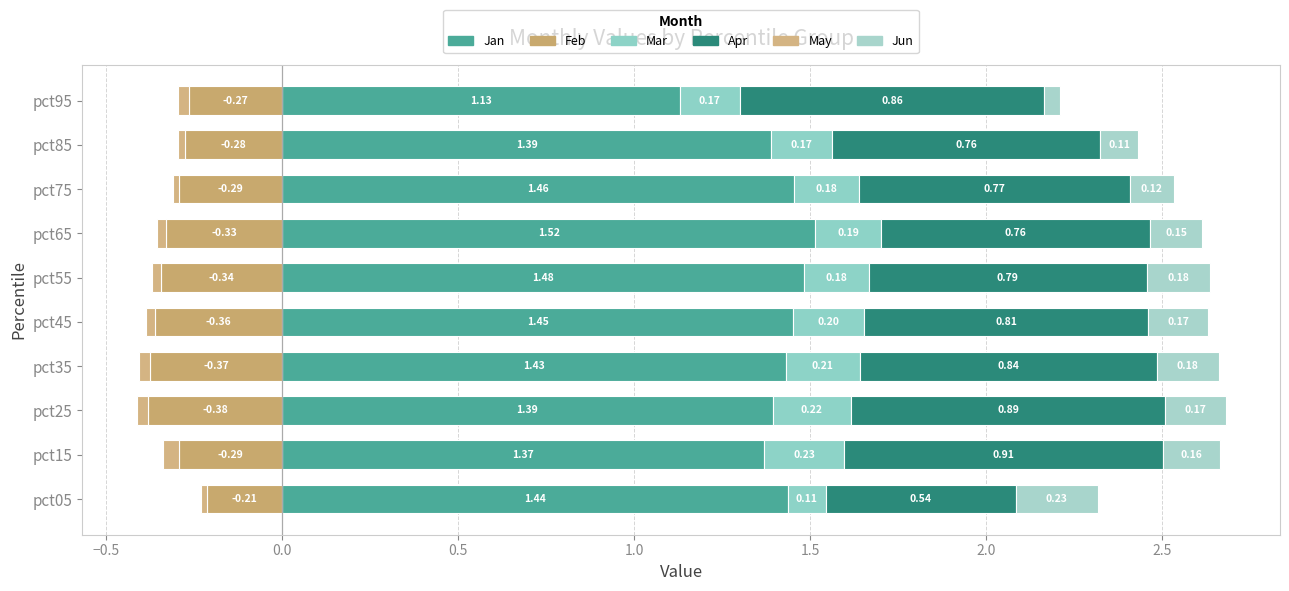

What are all the series names shown in the legend?

Jan, Feb, Mar, Apr, May, Jun